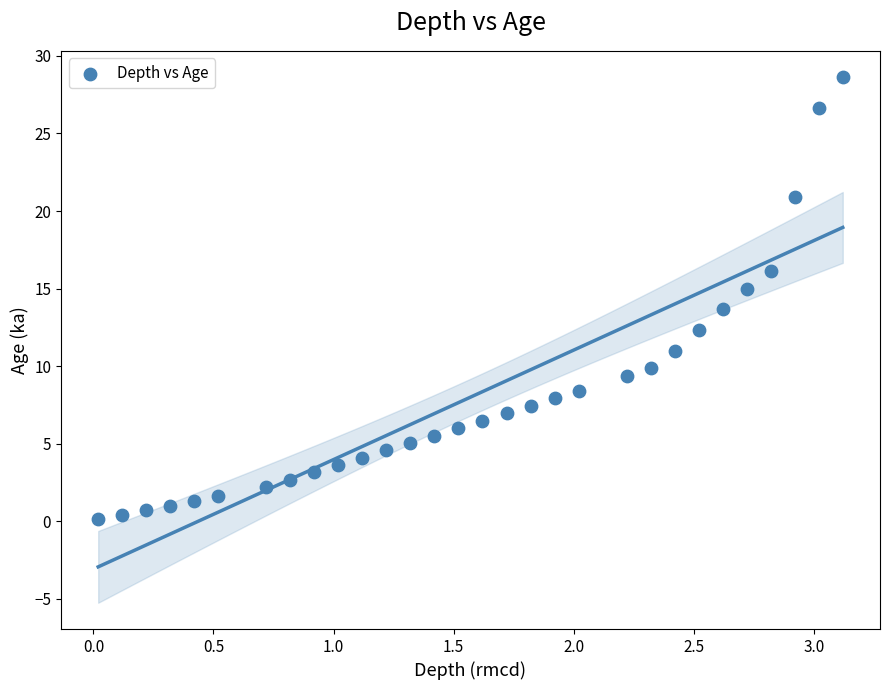

What is the range of Y values (max minus min)?

28.5